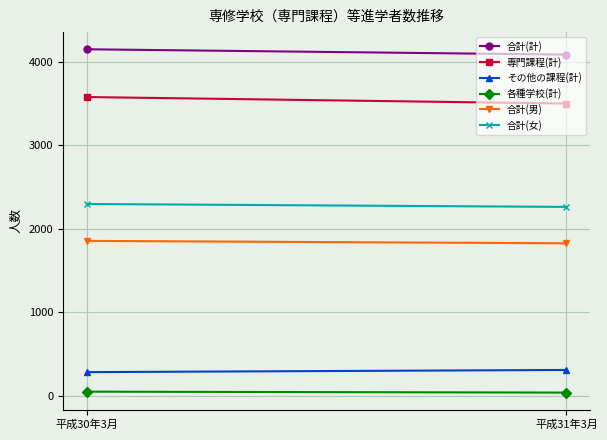

How many lines are shown in the chart?

6